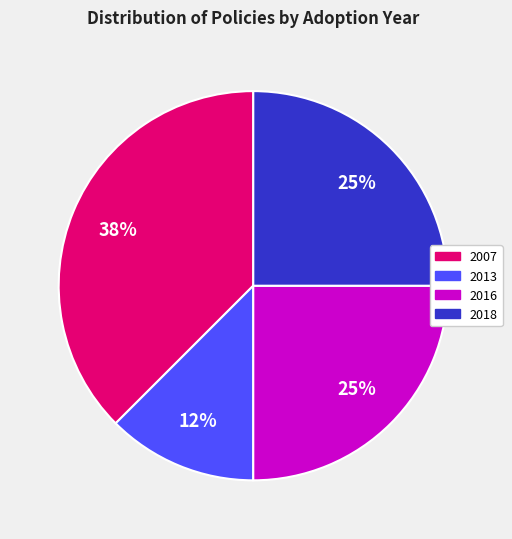

To the nearest percent, what is the average slice percentage?

25%